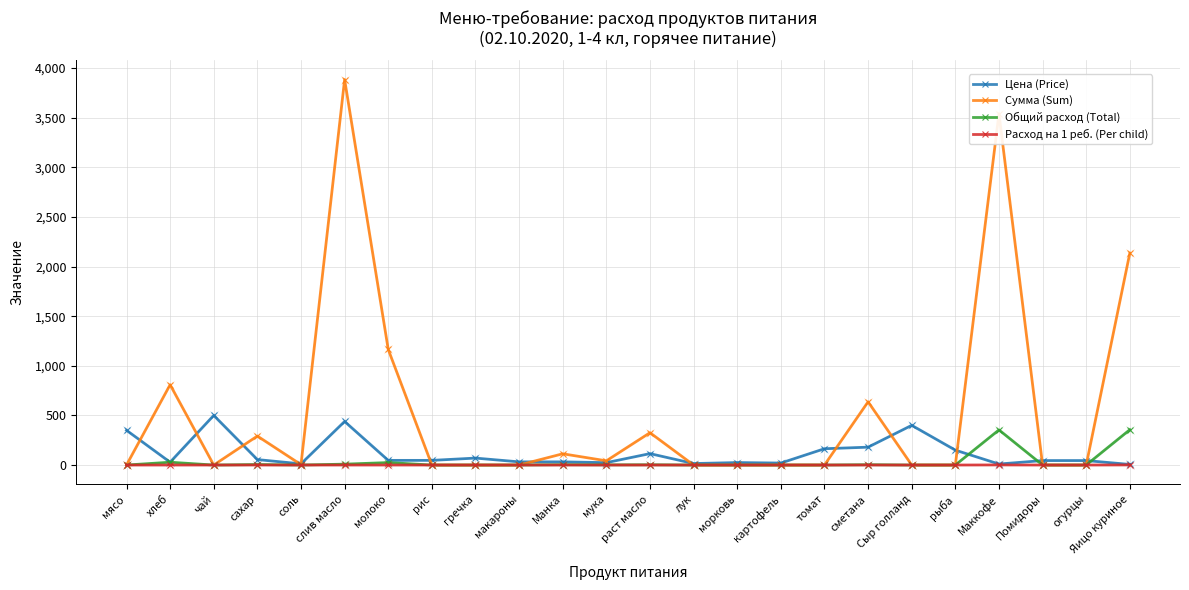

What is the greatest value displayed?

3884.2